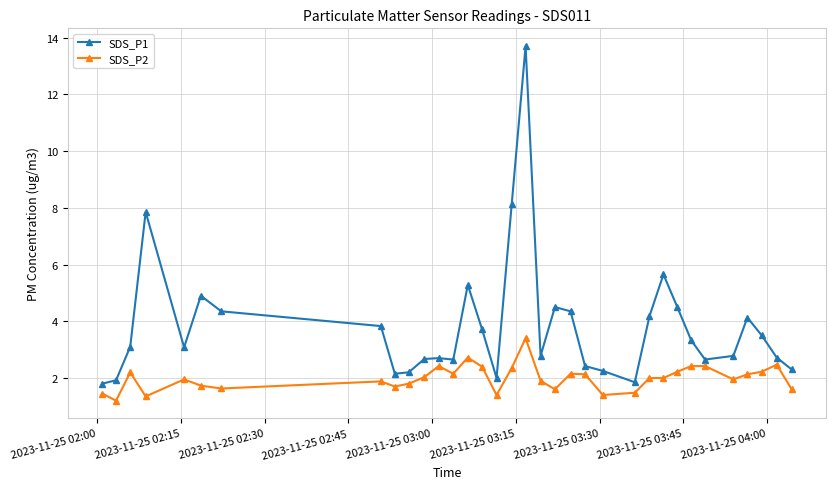

What is the maximum value for SDS_P1?

13.7